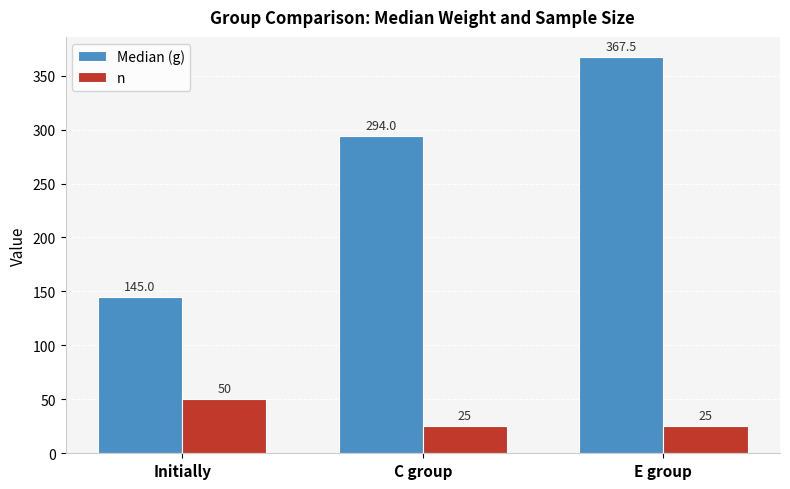

Which series has the largest total across all categories?

Median (g)